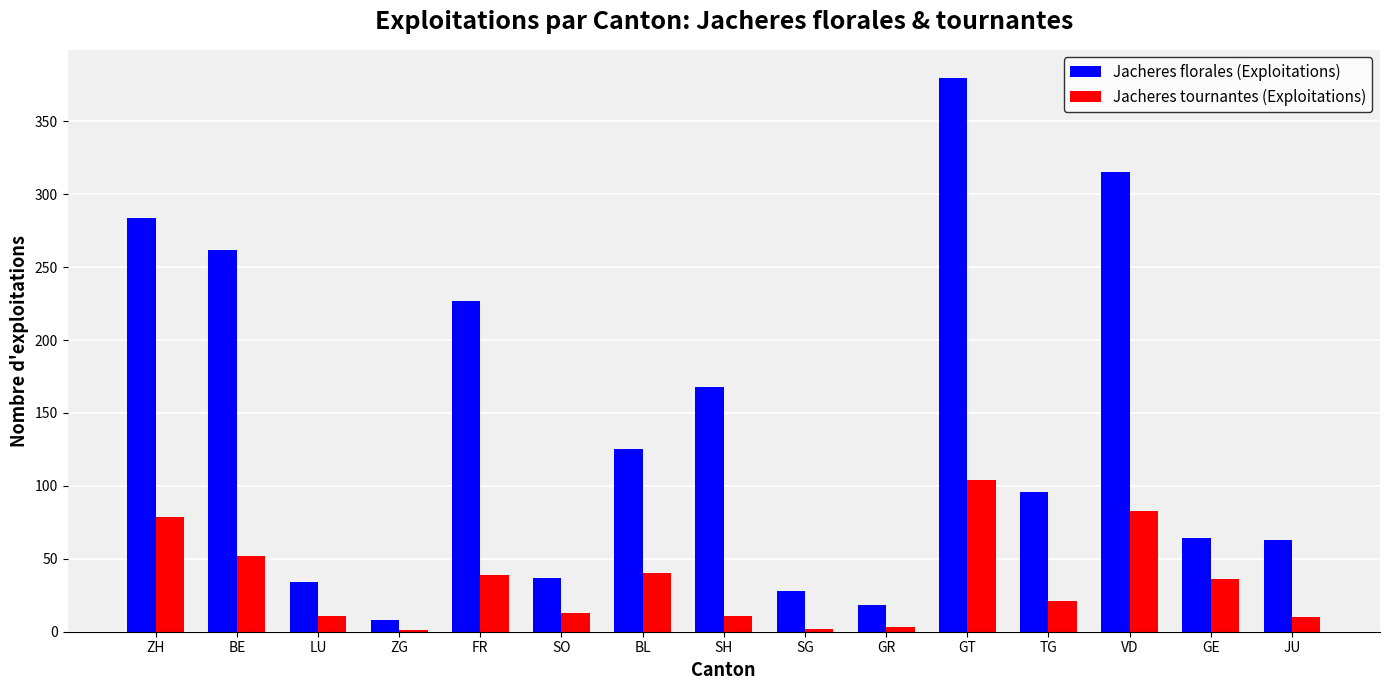

What value does the Jacheres tournantes (Exploitations) series have at ZG?

1